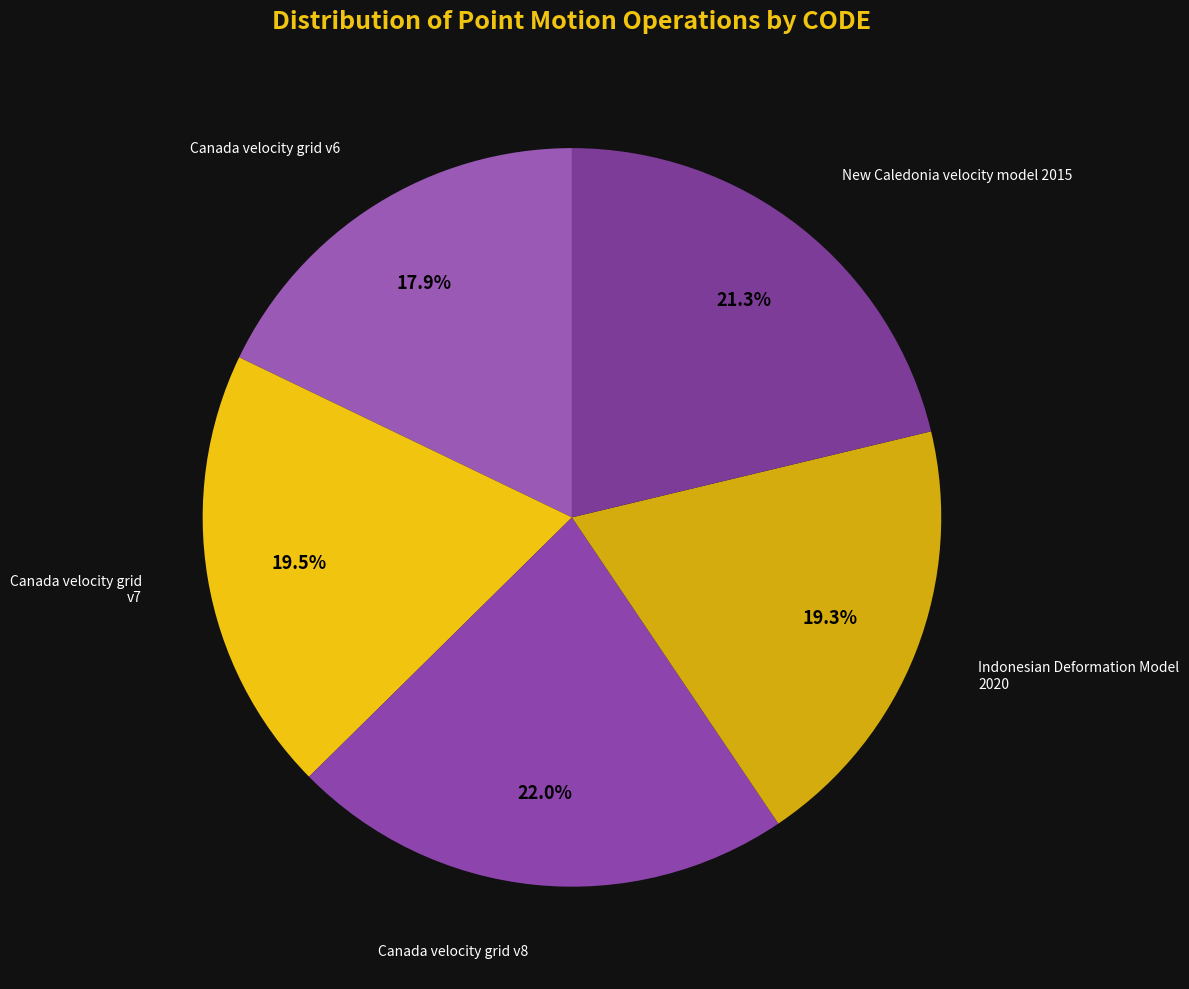

How much of the chart is everything except Canada velocity grid v7?

80.5%